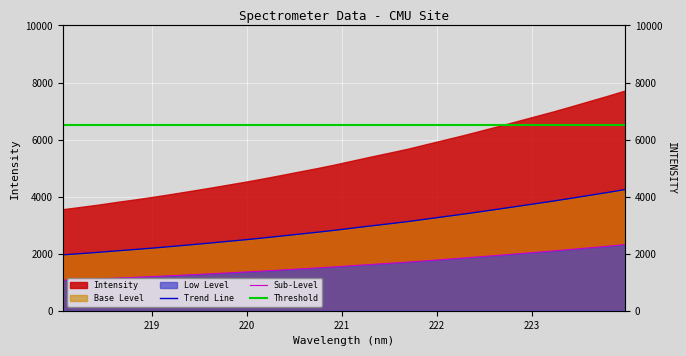

Where does the data first go above 2897?

221.1174